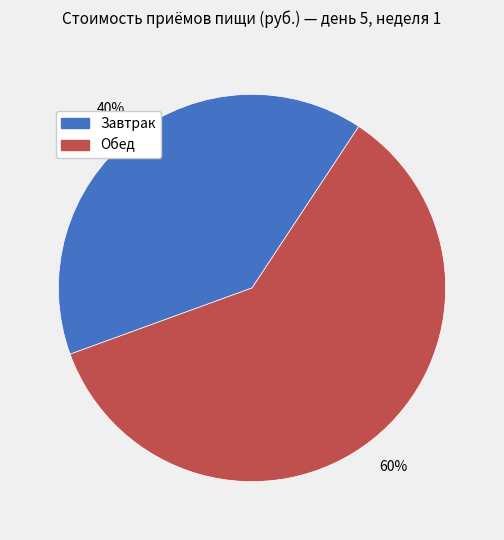

Do Обед and Завтрак together represent more than half of the pie?

Yes